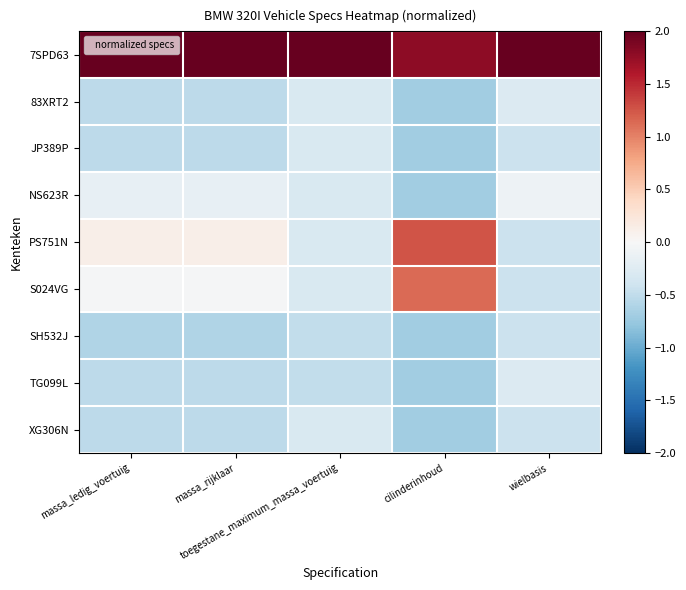

At which category is the sum across all series the highest?

cilinderinhoud